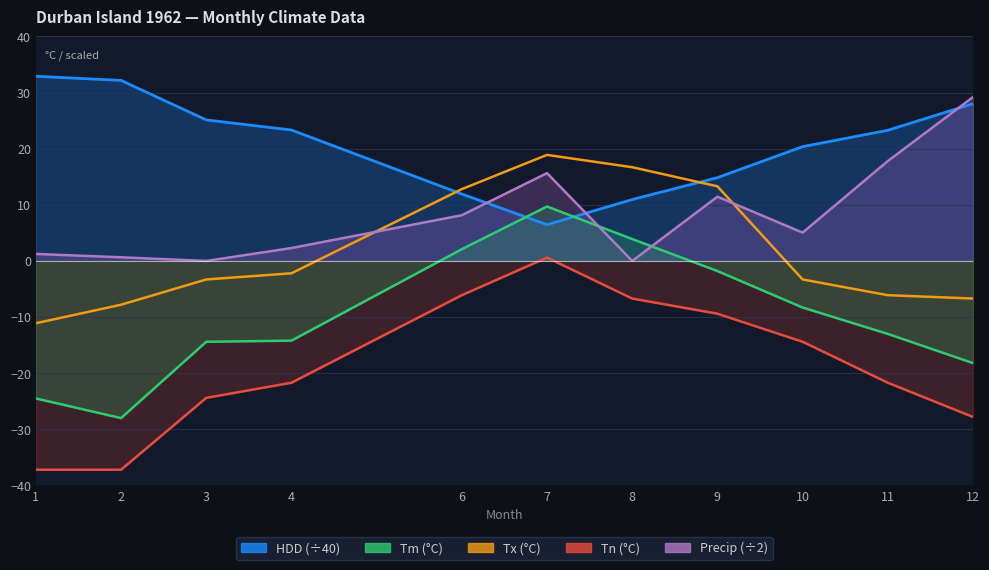

How many series are shown in this chart?

1